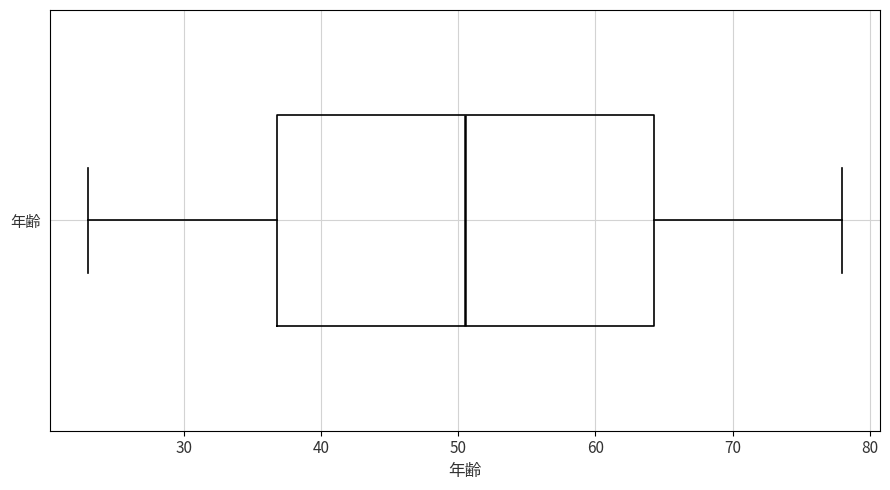

Read this box plot against the x-axis: the position of the median line, the range covered by the box, and the ends of both whiskers. The values are not printed on the chart, so give them approximately, as read against the axis.

median 51, box 37 to 64, whiskers 23 to 78